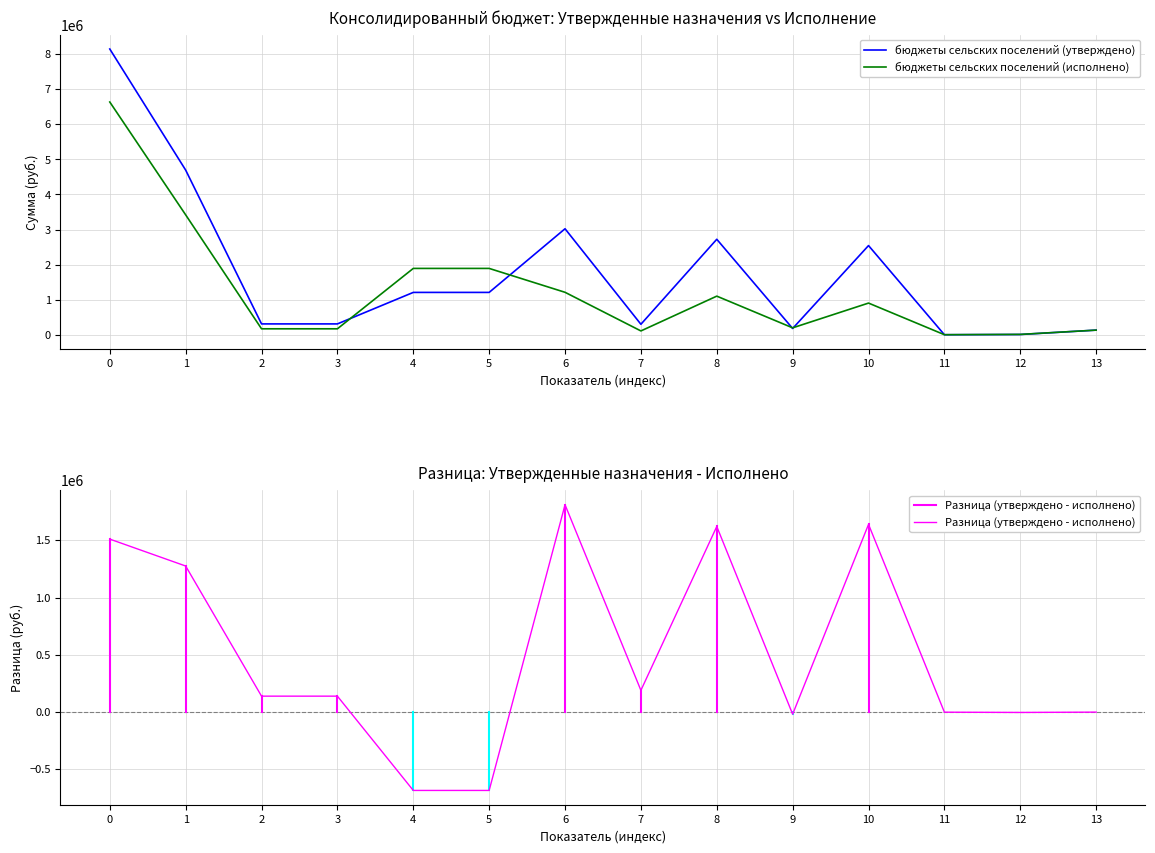

Rank the categories by бюджеты сельских поселений (исполнено) value from lowest to highest.

11, 12, 7, 13, 2, 3, 9, 10, 8, 6, 4, 5, 1, 0